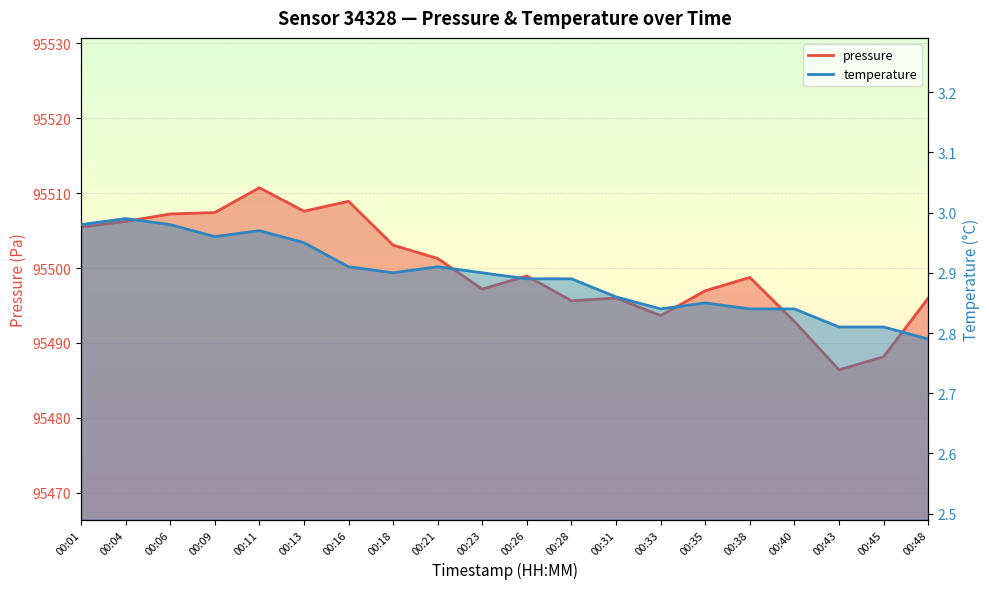

What is the value of the pressure point at the 2nd from the left?

95506.2